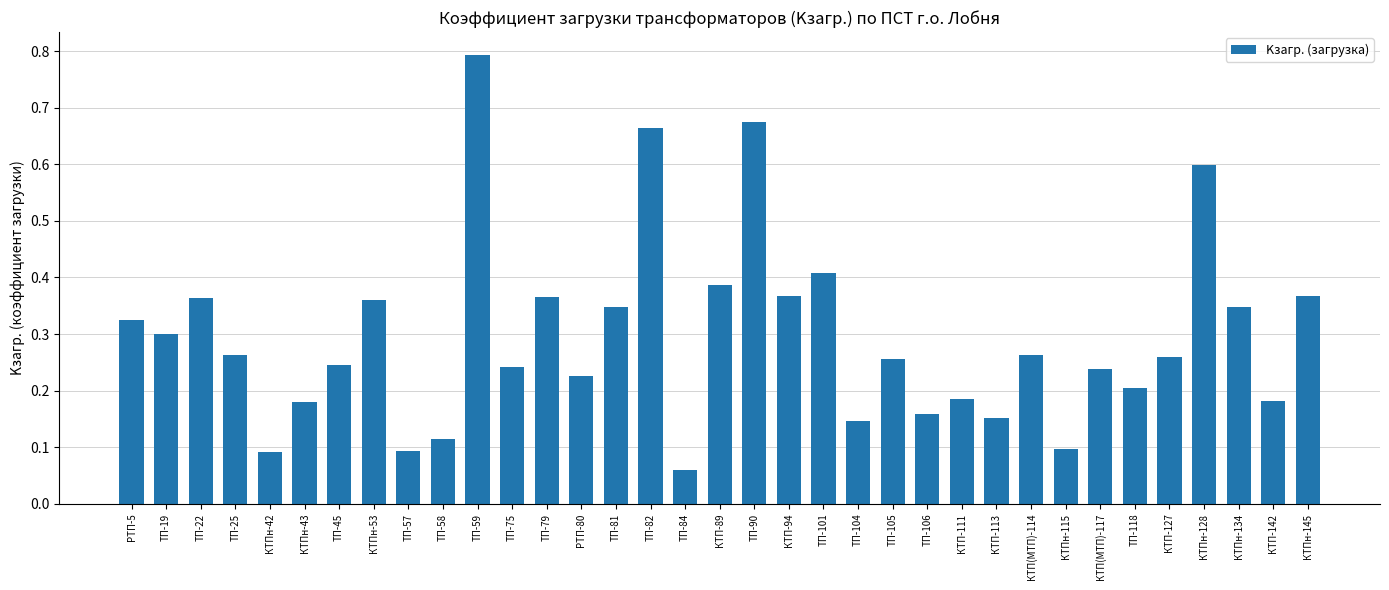

At which category does the chart reach its minimum across all series?

ТП-84